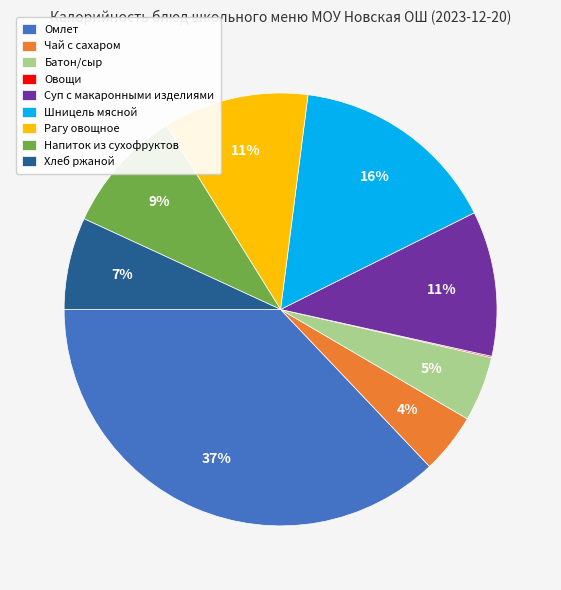

Which category has the biggest portion of the pie?

Омлет